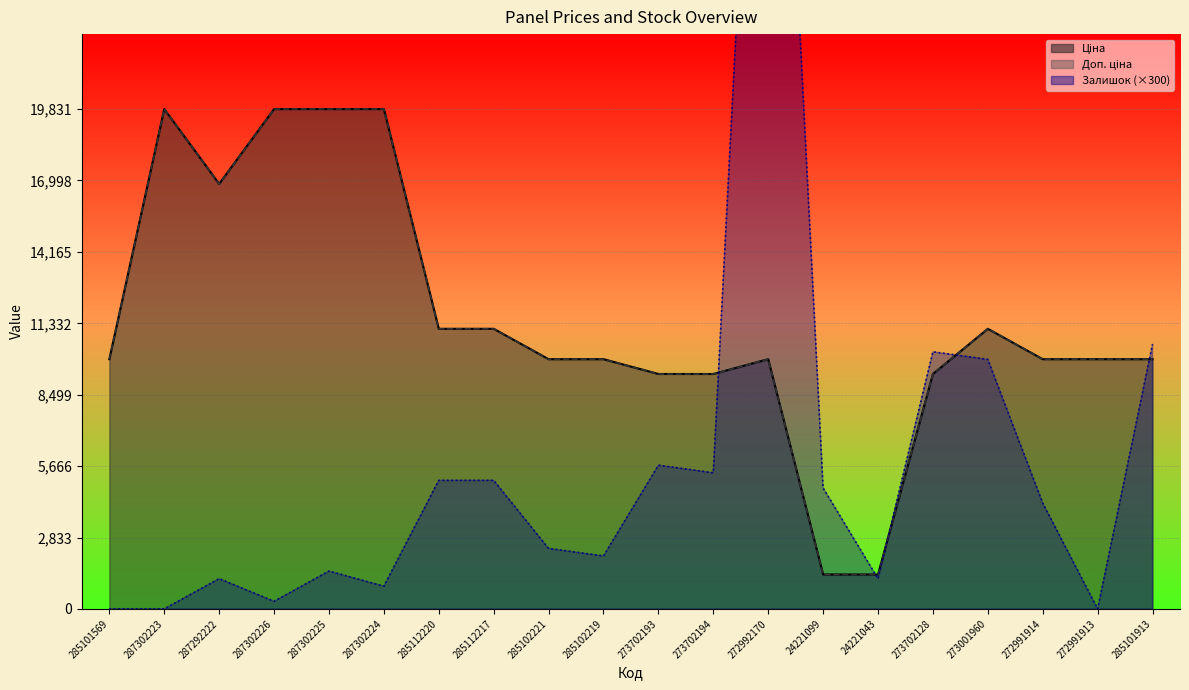

Does the chart display data point markers on the line(s)?

No